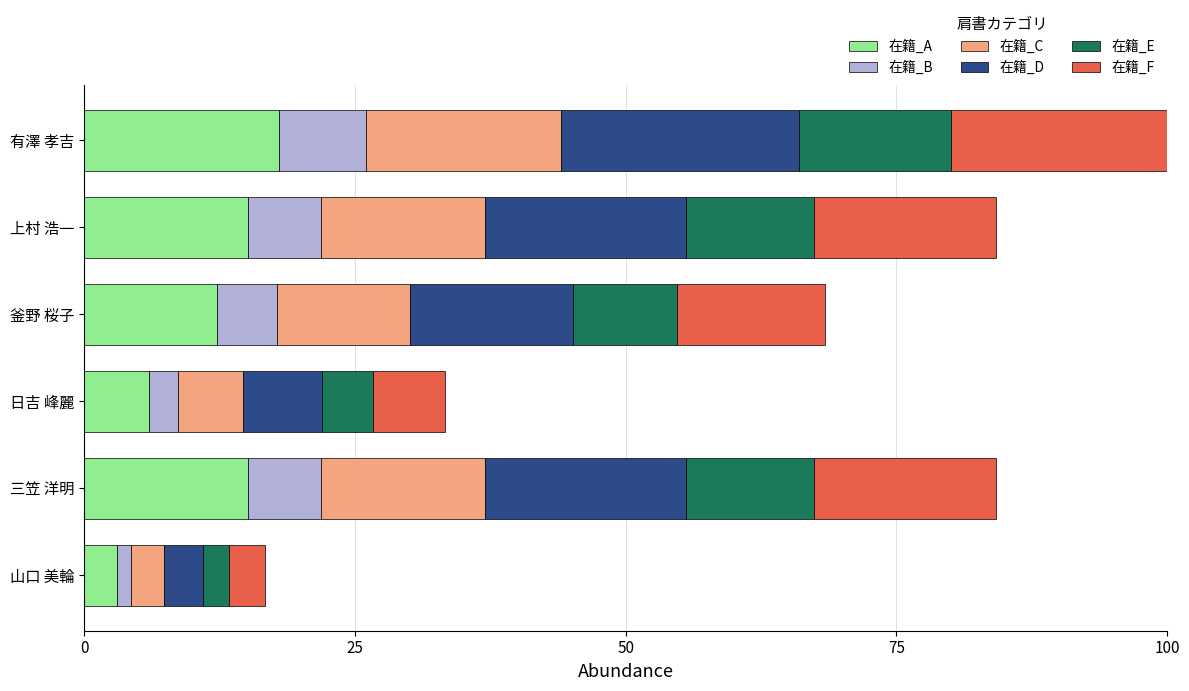

At which category is the sum across all series the highest?

有澤 孝吉